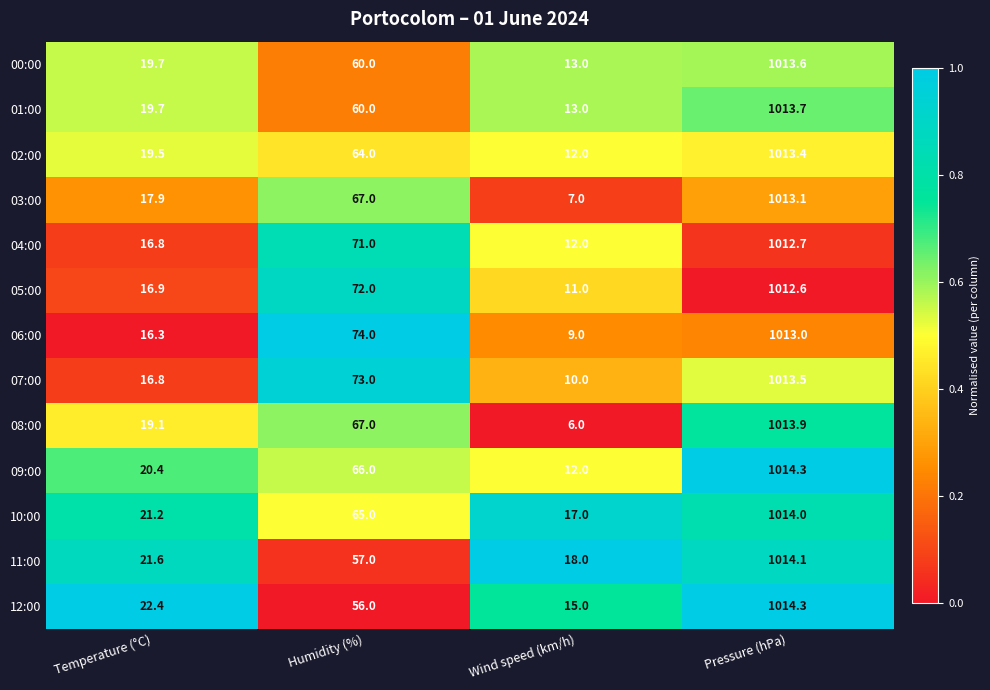

How many categories are shown in the chart?

4